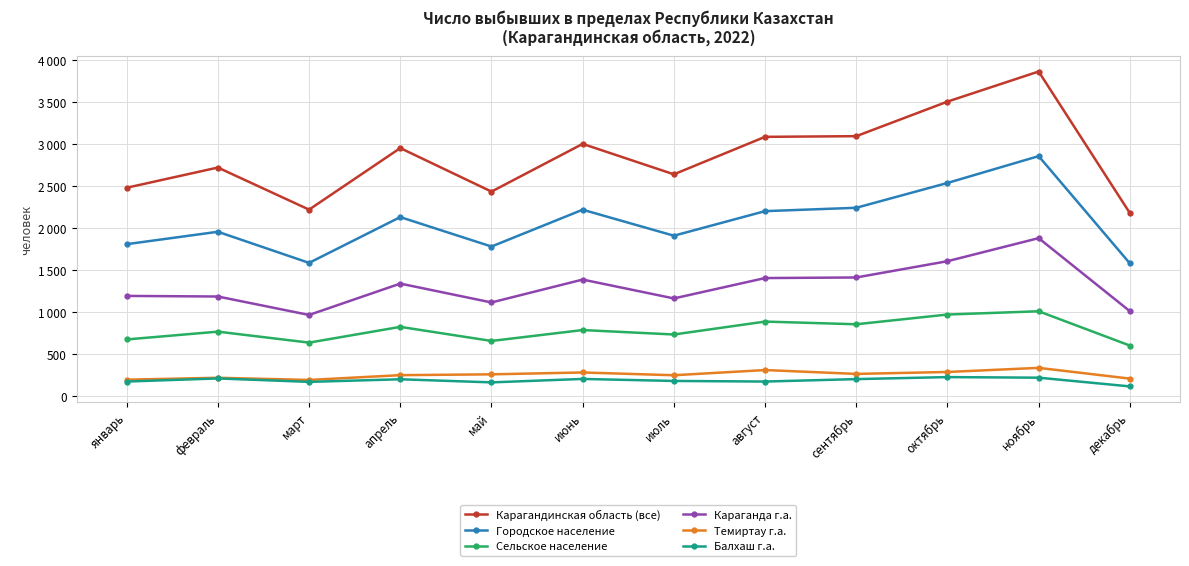

Is this an area chart (filled region under the line)?

No